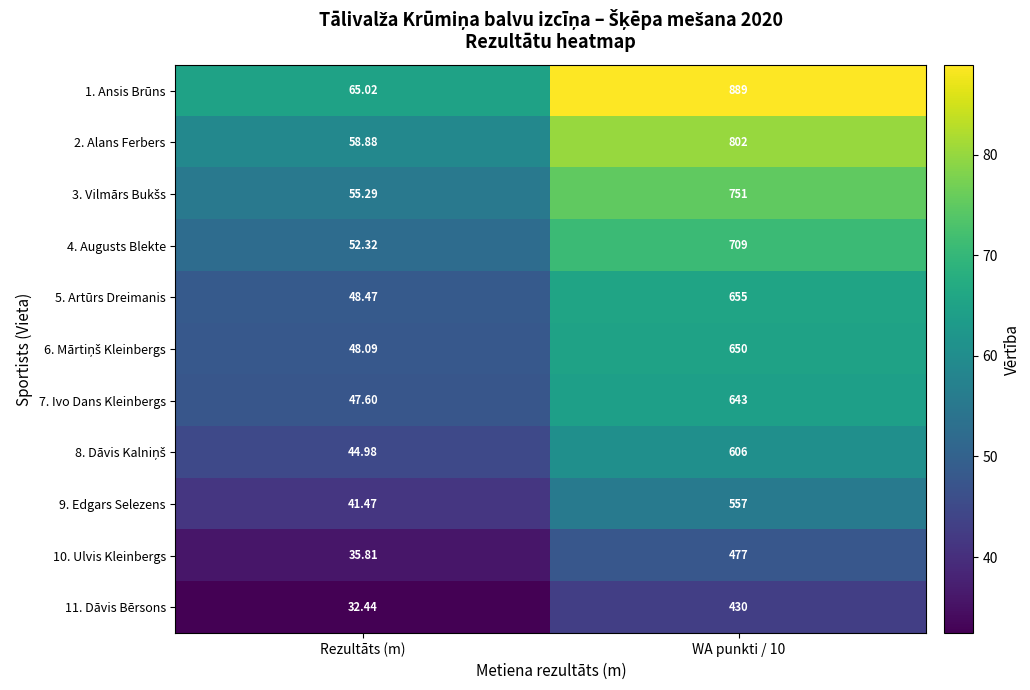

Is the value of 2. Alans Ferbers at Rezultāts (m) greater than the value of 4. Augusts Blekte at WA punkti / 10?

No